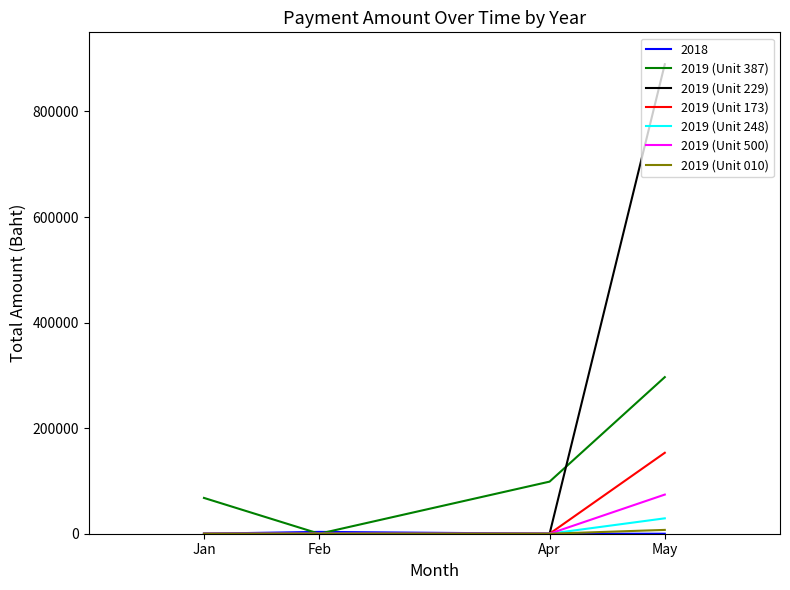

Is the value of 2019 (Unit 387) at May greater than the value of 2019 (Unit 248) at Feb?

Yes